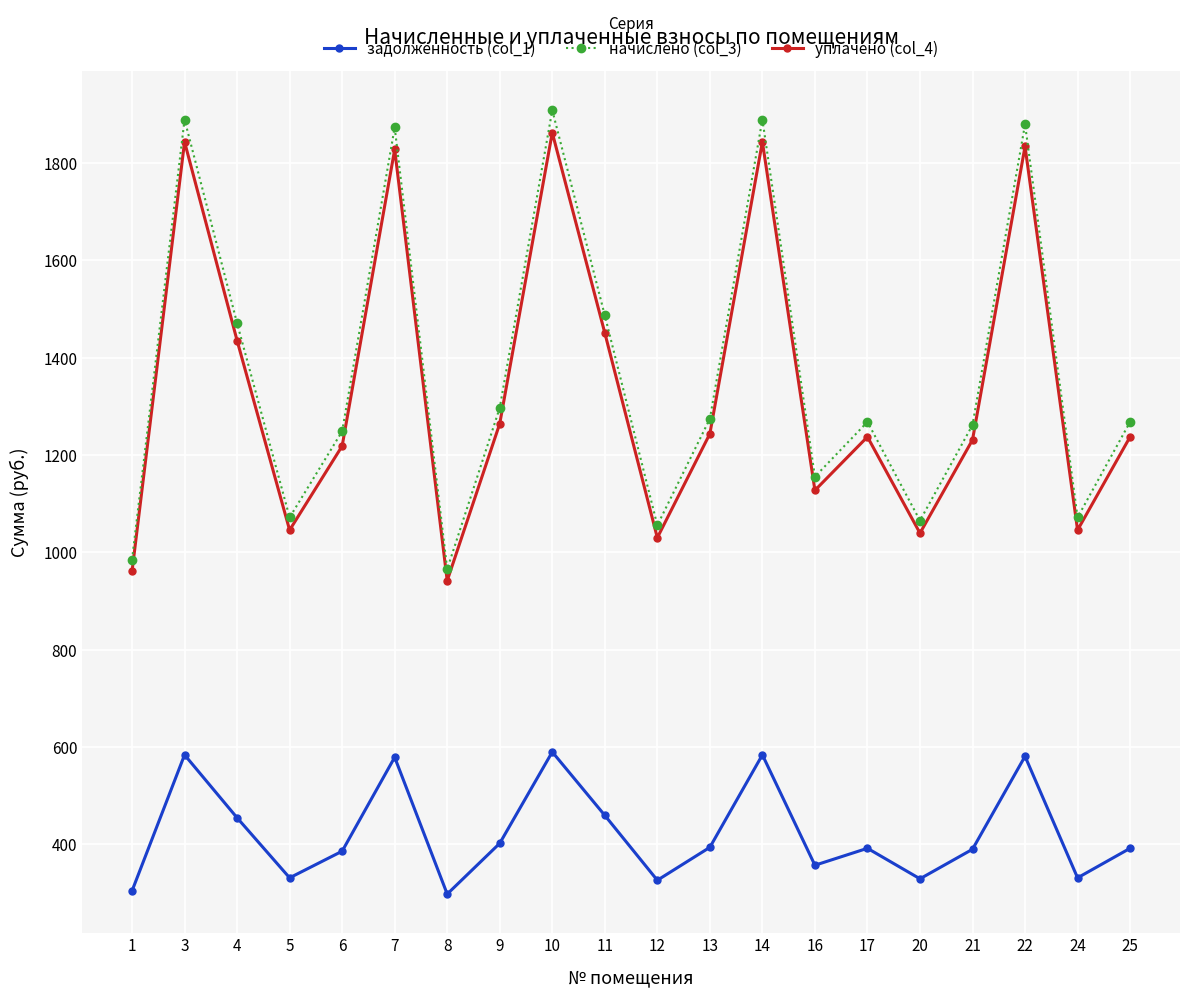

At which label does начислено (col_3) reach its minimum?

8